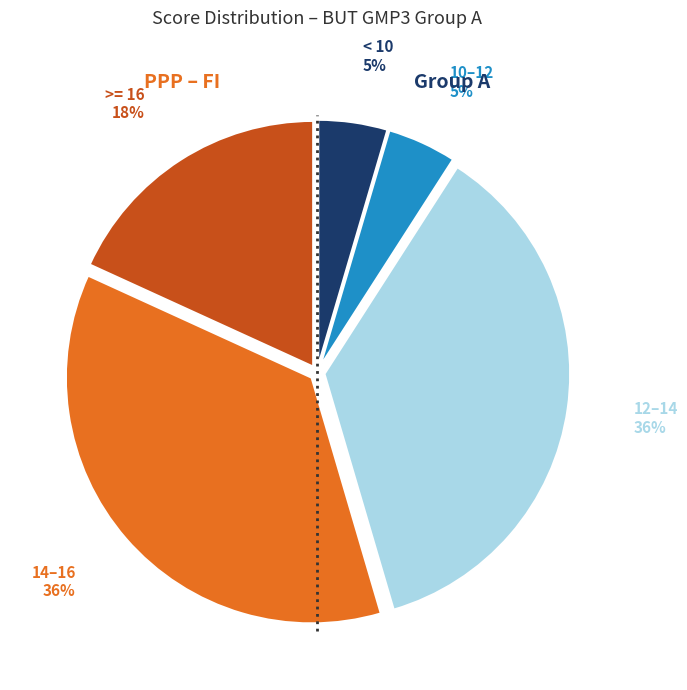

Is there a majority slice in this chart?

No